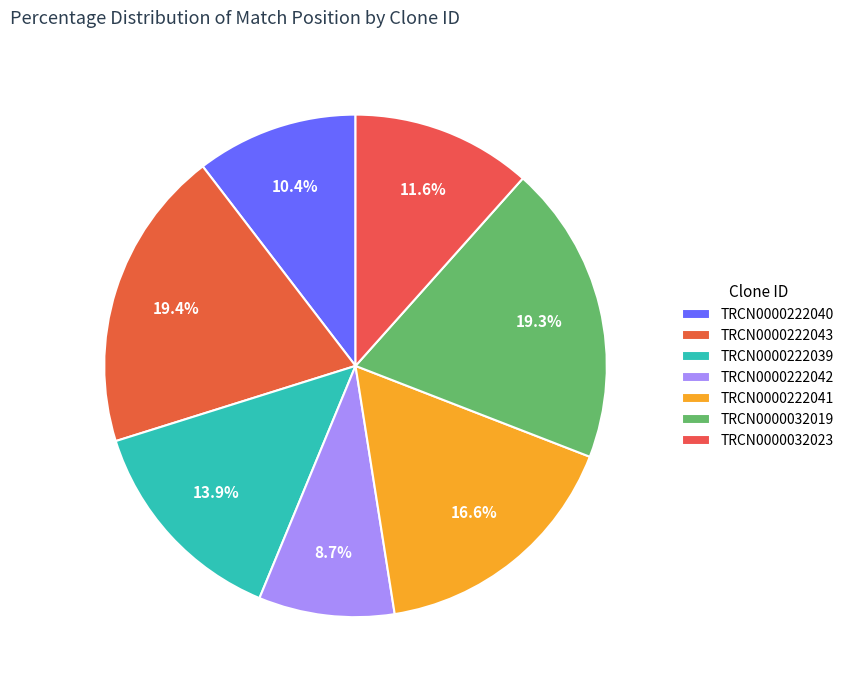

Is there any slice that represents more than half of the pie?

No